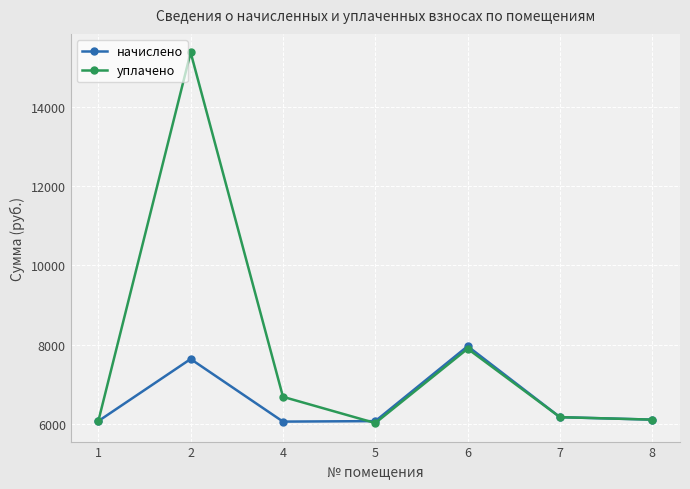

Which series has the largest range (max minus min)?

уплачено